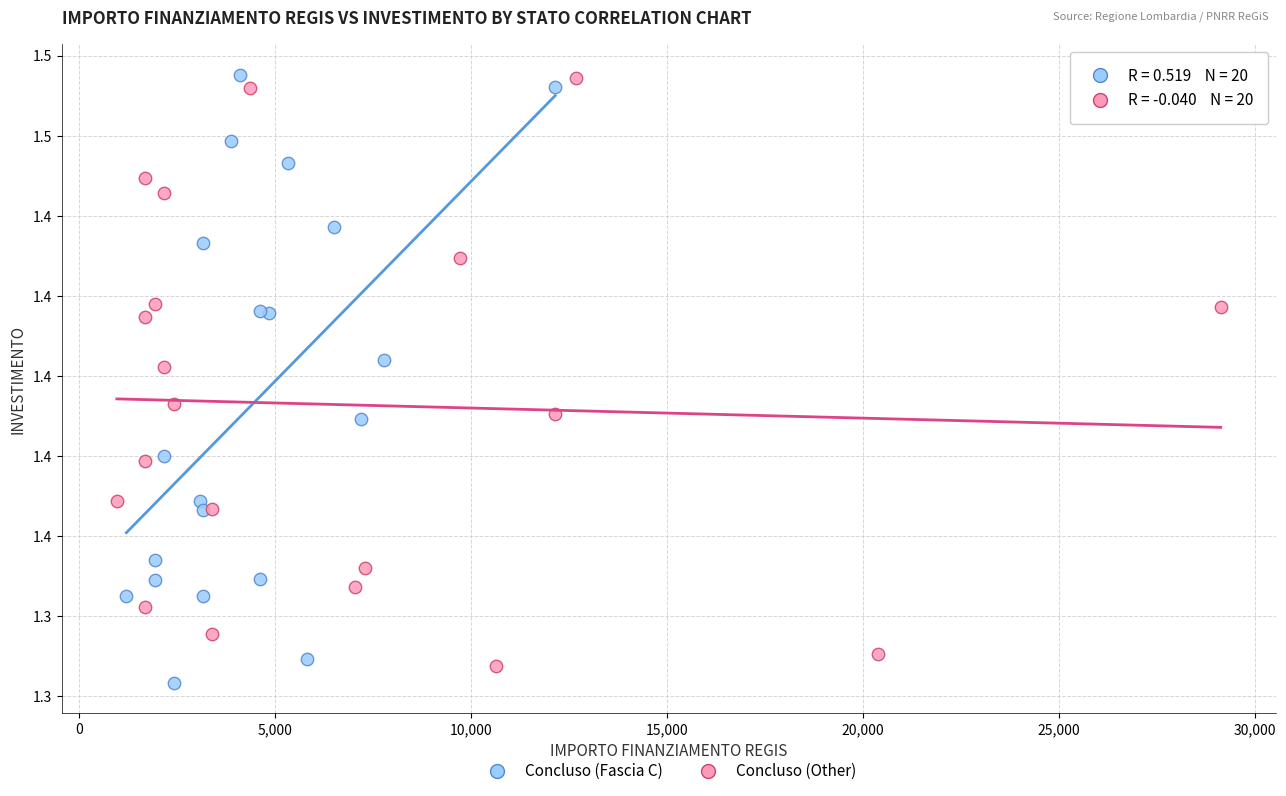

What are all the series names shown in the legend?

Concluso (Fascia C), Concluso (Other)